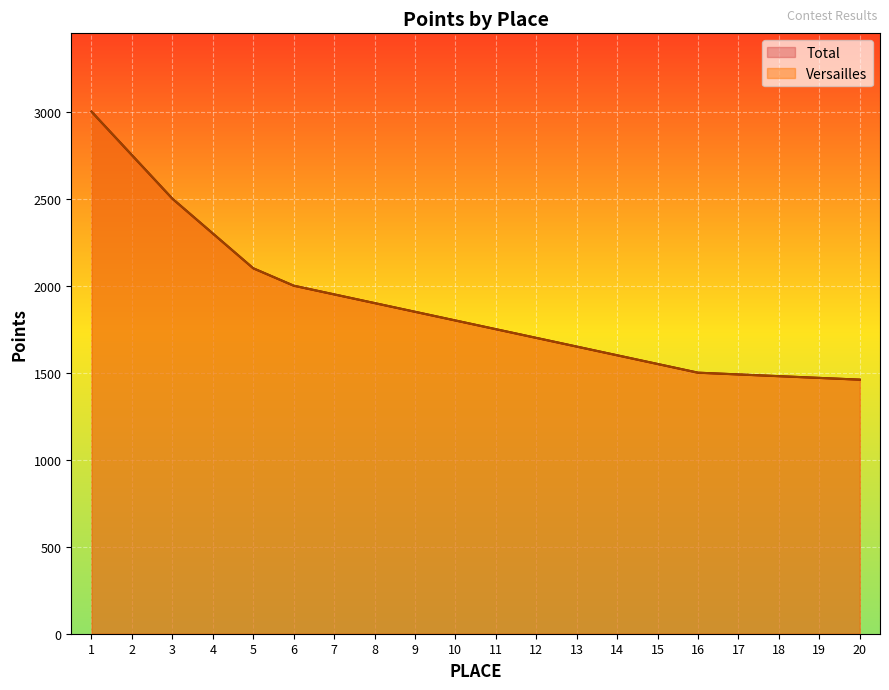

True or false: Total and Versailles intersect in this chart.

False